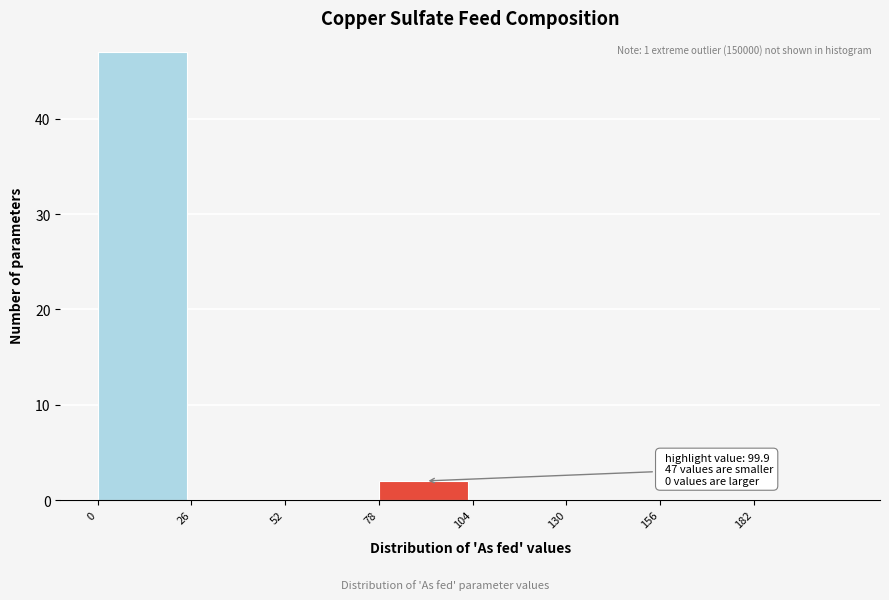

Which range on the x-axis has the tallest bar?

0 to 26